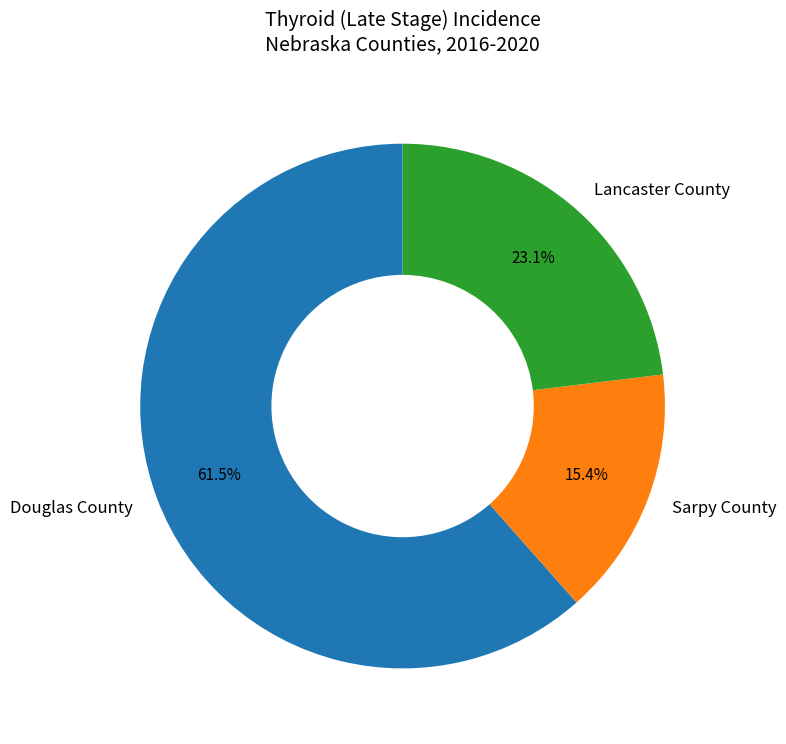

Between Lancaster County and Sarpy County, which is larger?

Lancaster County